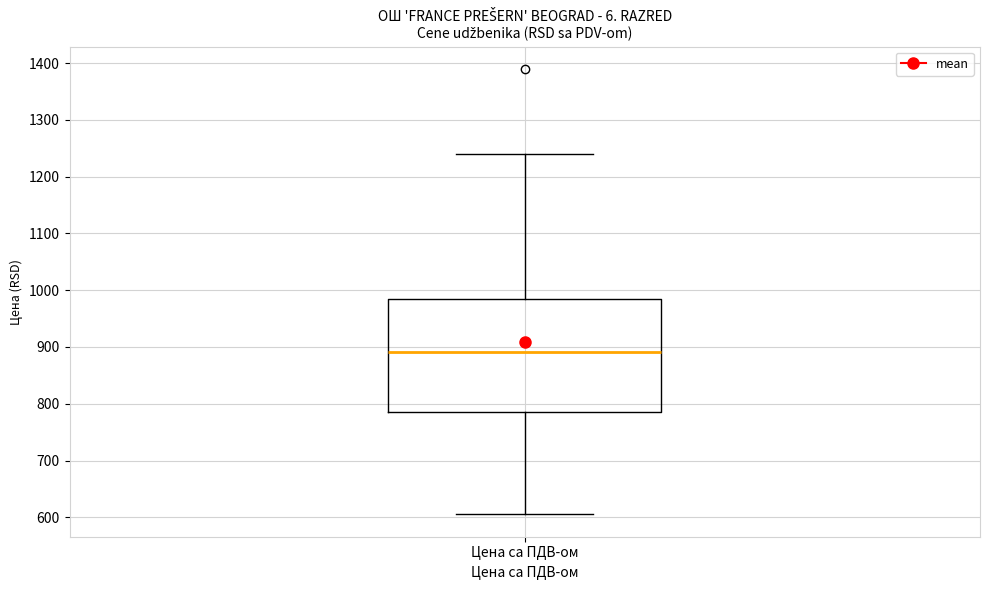

Transcribe this box plot: give where the median line is, the range the box spans, and where the two whiskers end, as read against the y-axis. The values are not printed on the chart, so give them approximately, as read against the axis.

median 890, box 790 to 990, whiskers 610 to 1240